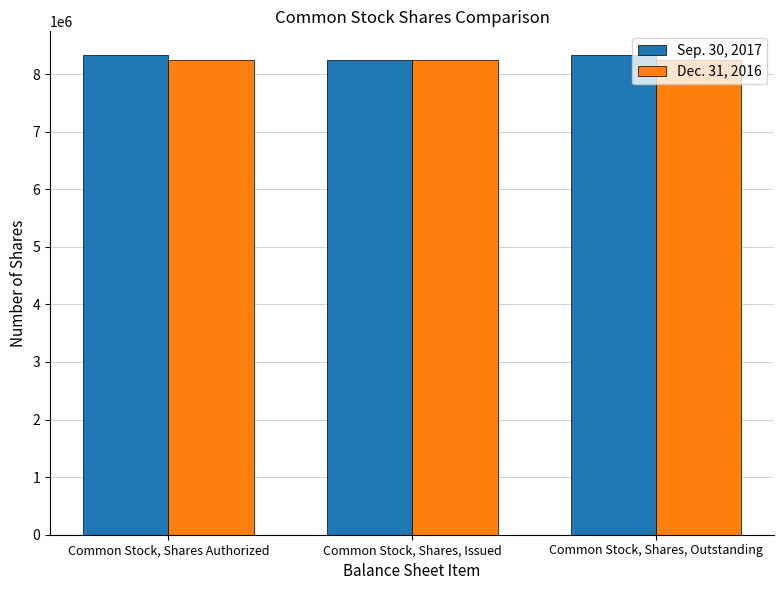

Reading right to left, what are all the values shown in this chart?

Sep. 30, 2017: Common Stock, Shares, Outstanding=8325594	Common Stock, Shares, Issued=8249204	Common Stock, Shares Authorized=8325594
Dec. 31, 2016: Common Stock, Shares, Outstanding=8249204	Common Stock, Shares, Issued=8249204	Common Stock, Shares Authorized=8249204